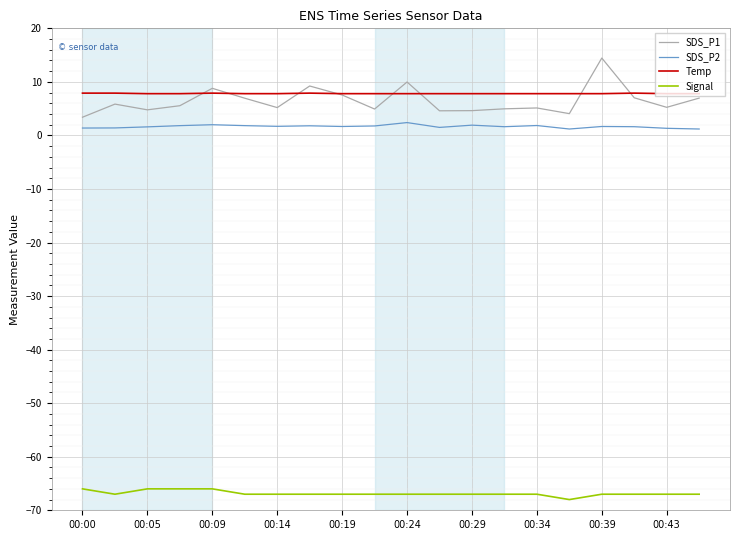

What are all the series names shown in the legend?

SDS_P1, SDS_P2, Temp, Signal